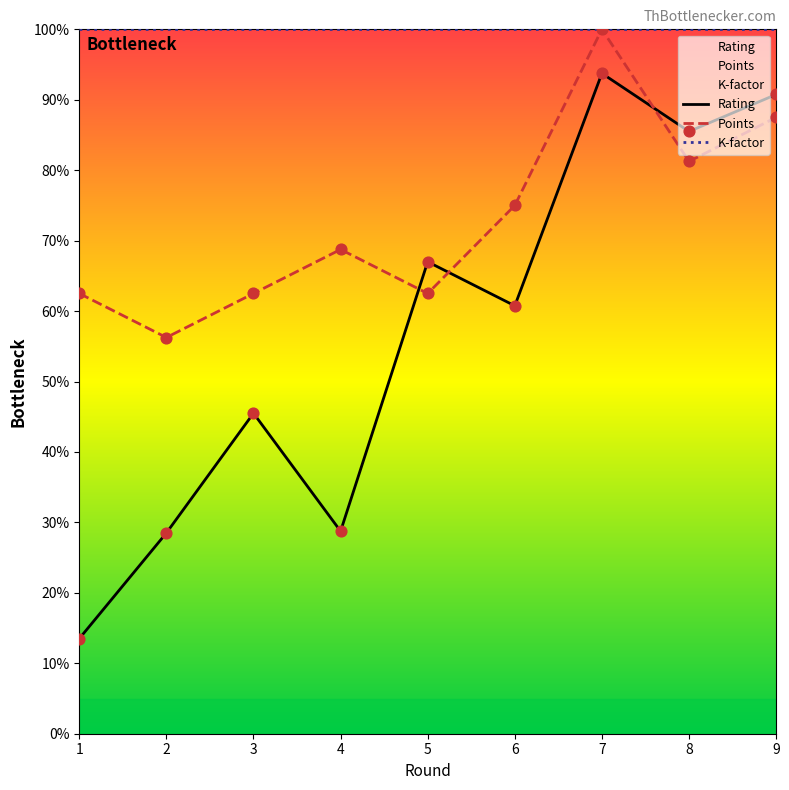

Which series reaches the minimum Y coordinate?

Rating